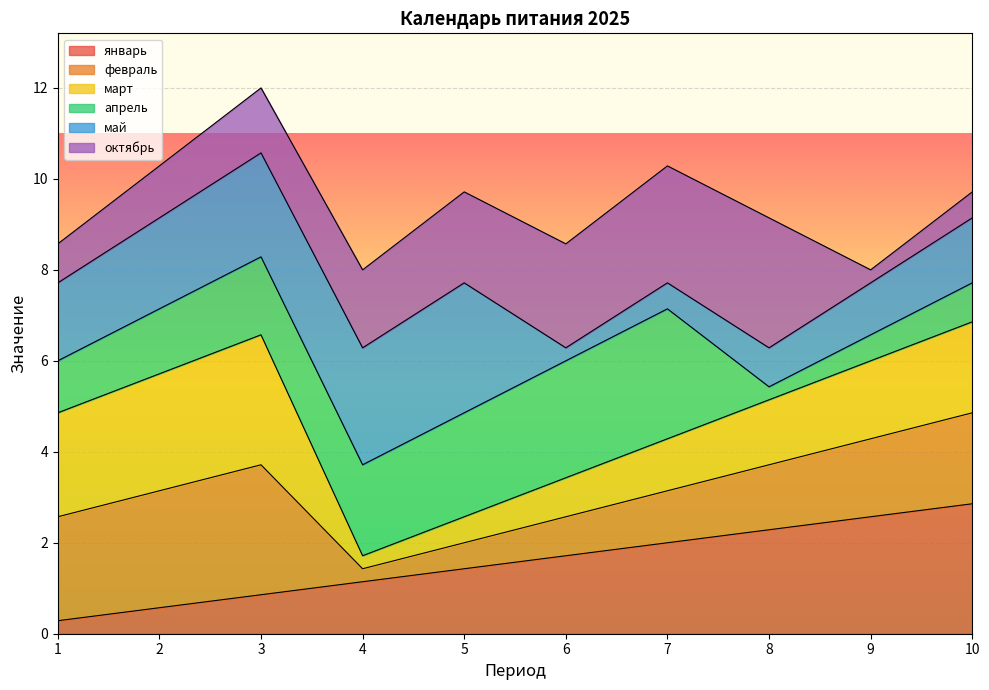

Does the chart display data point markers on the line(s)?

No